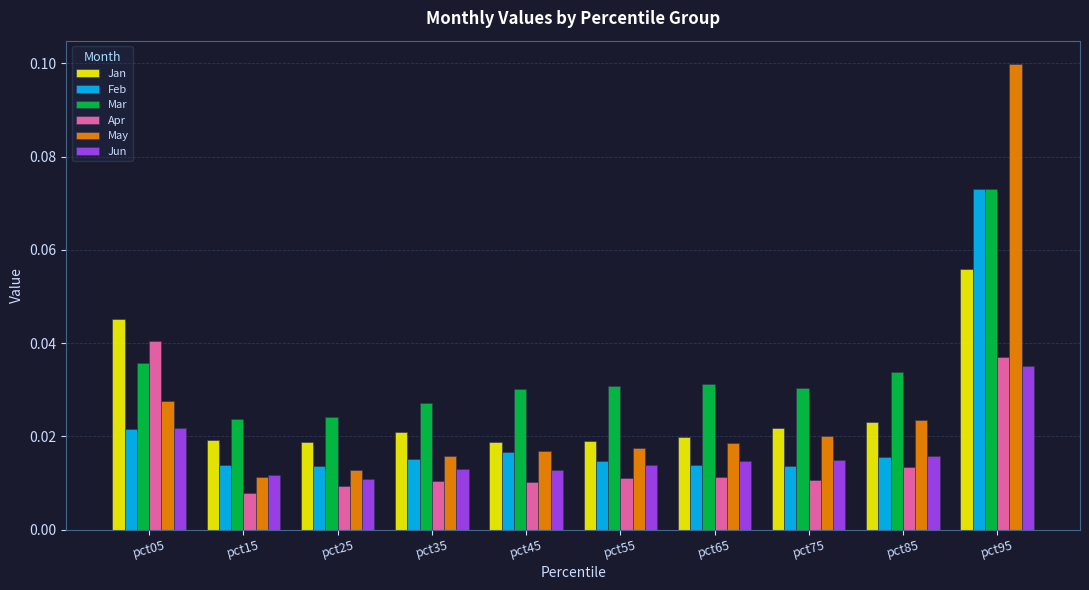

What is the sum of all Jan values?

0.3